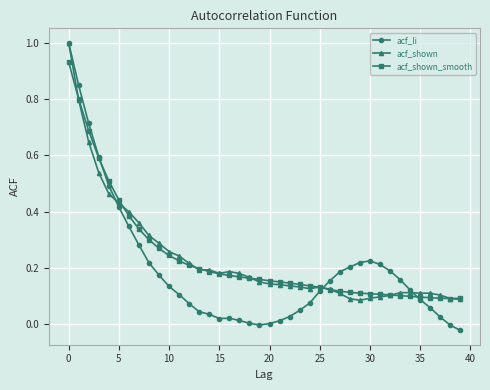

How many distinct data groups are displayed?

3